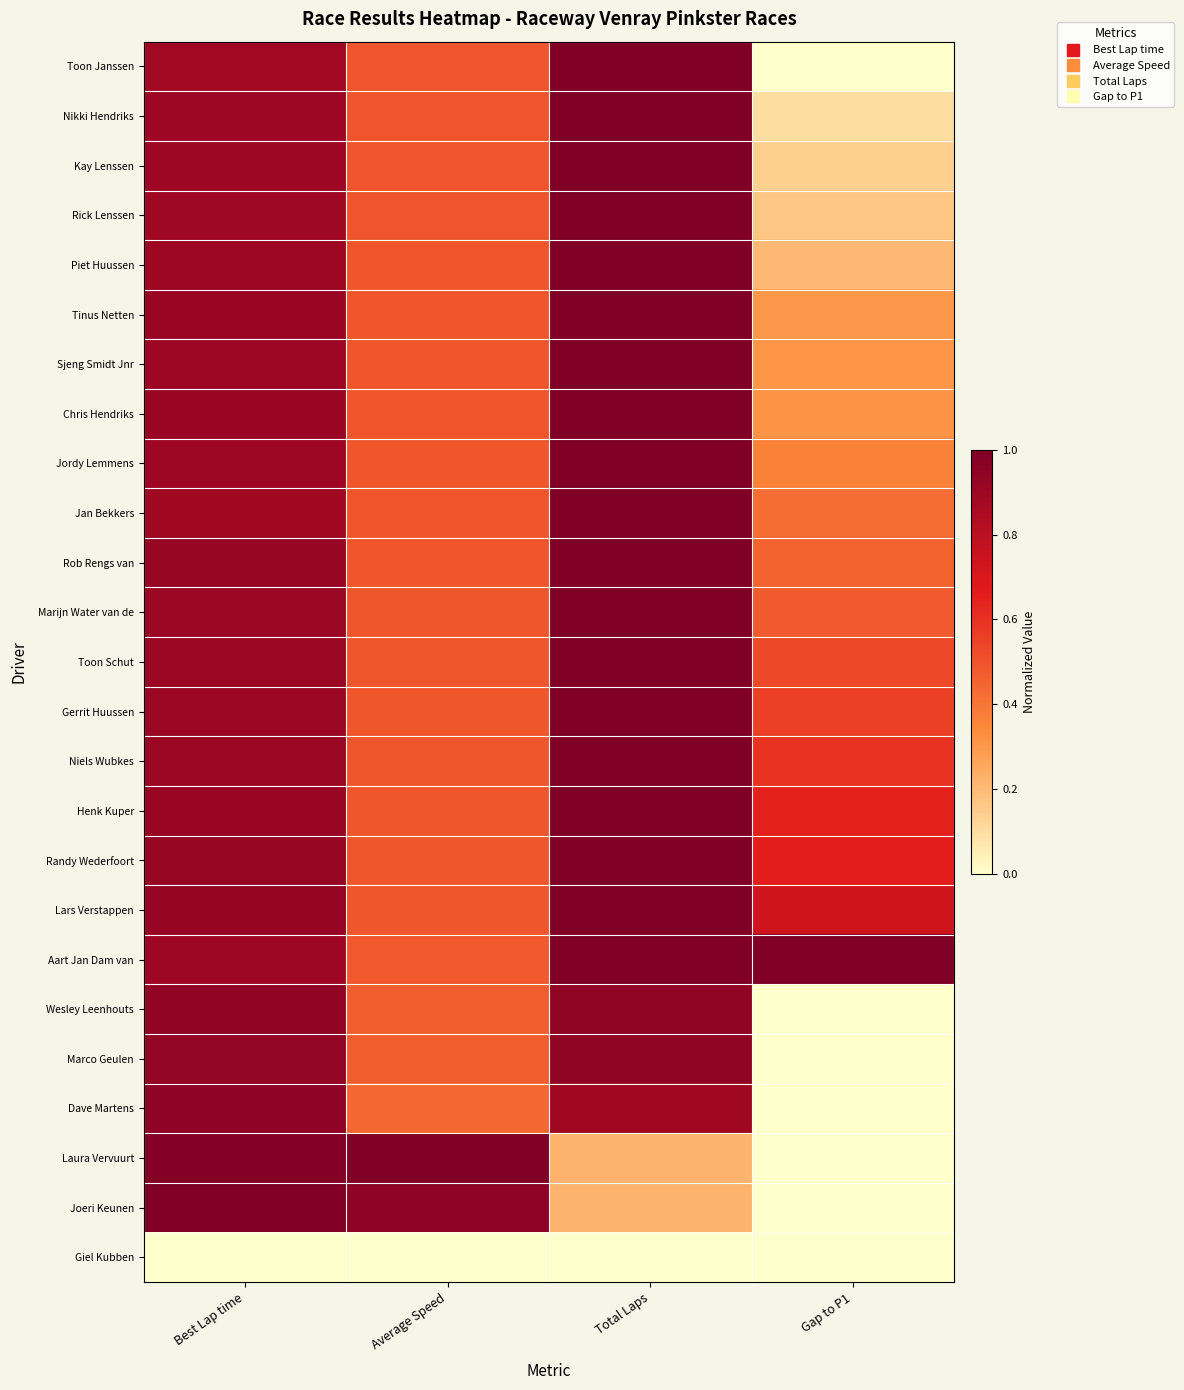

Count the number of categories in the chart.

4